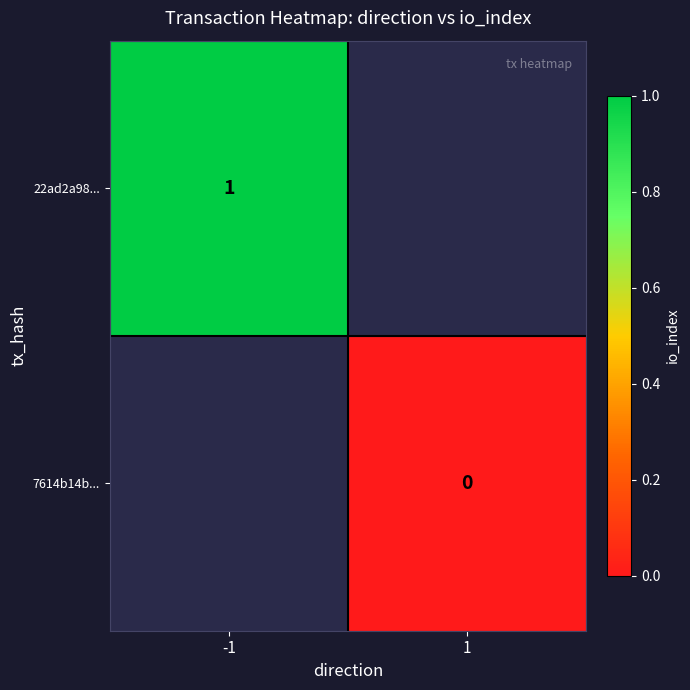

Where is 22ad2a98... nearest to the value 1?

-1